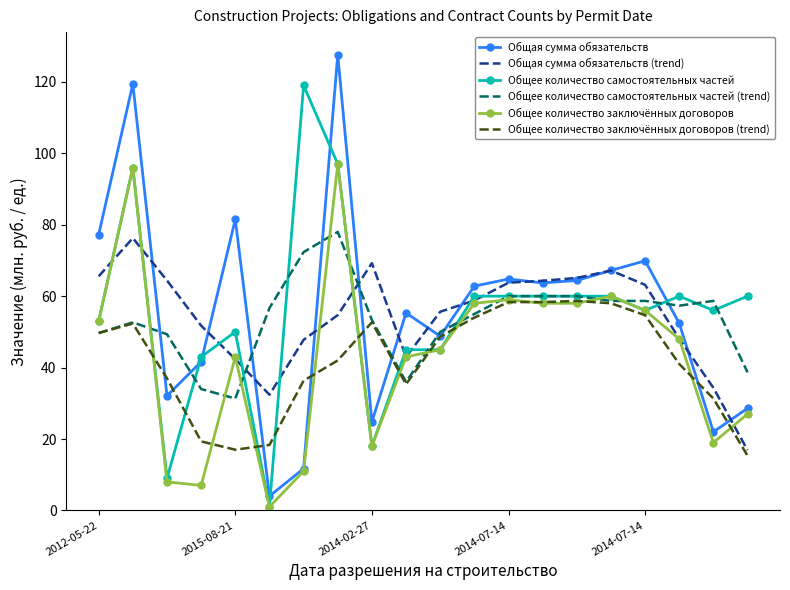

What is the maximum value for Общая сумма обязательств?

127.6